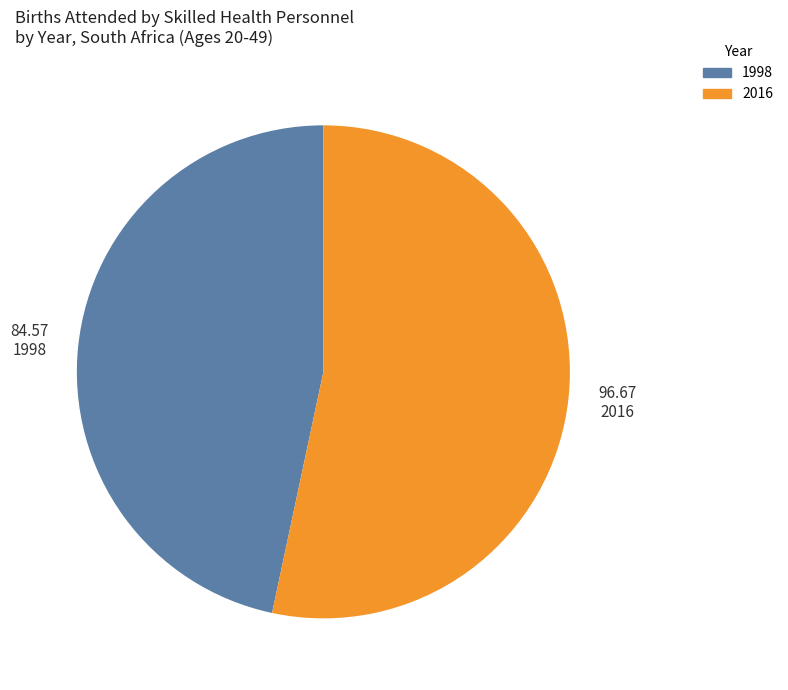

Which category has the biggest portion of the pie?

2016